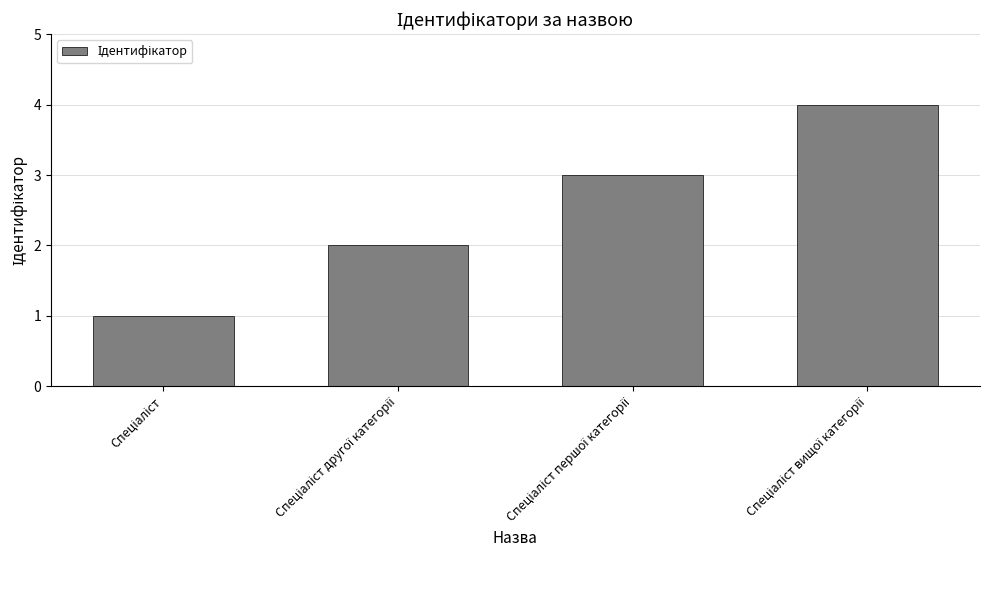

What is the greatest value displayed?

4